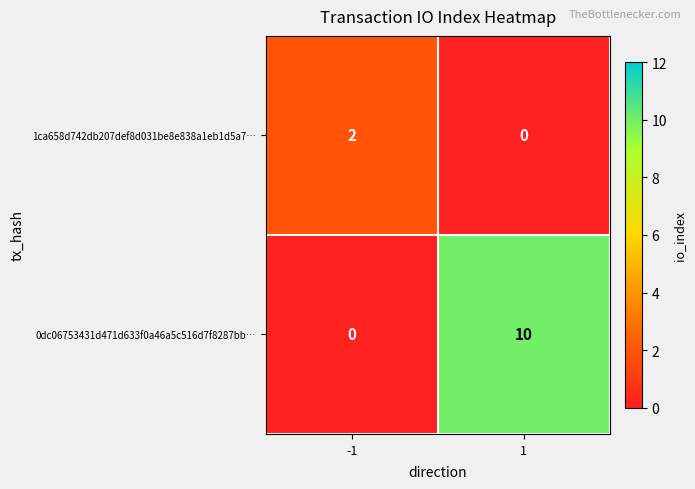

Between -1 and 1, which series saw the biggest shift?

0dc06753431d471d633f0a46a5c516d7f8287bb…